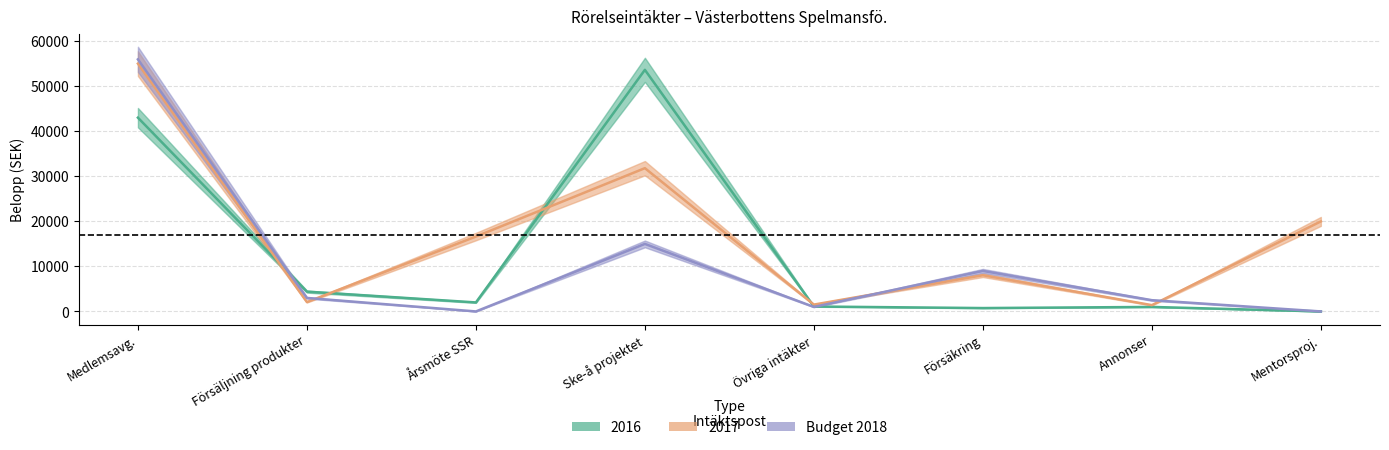

Rank the series by their maximum value, from lowest to highest.

2016, 2017, Budget 2018